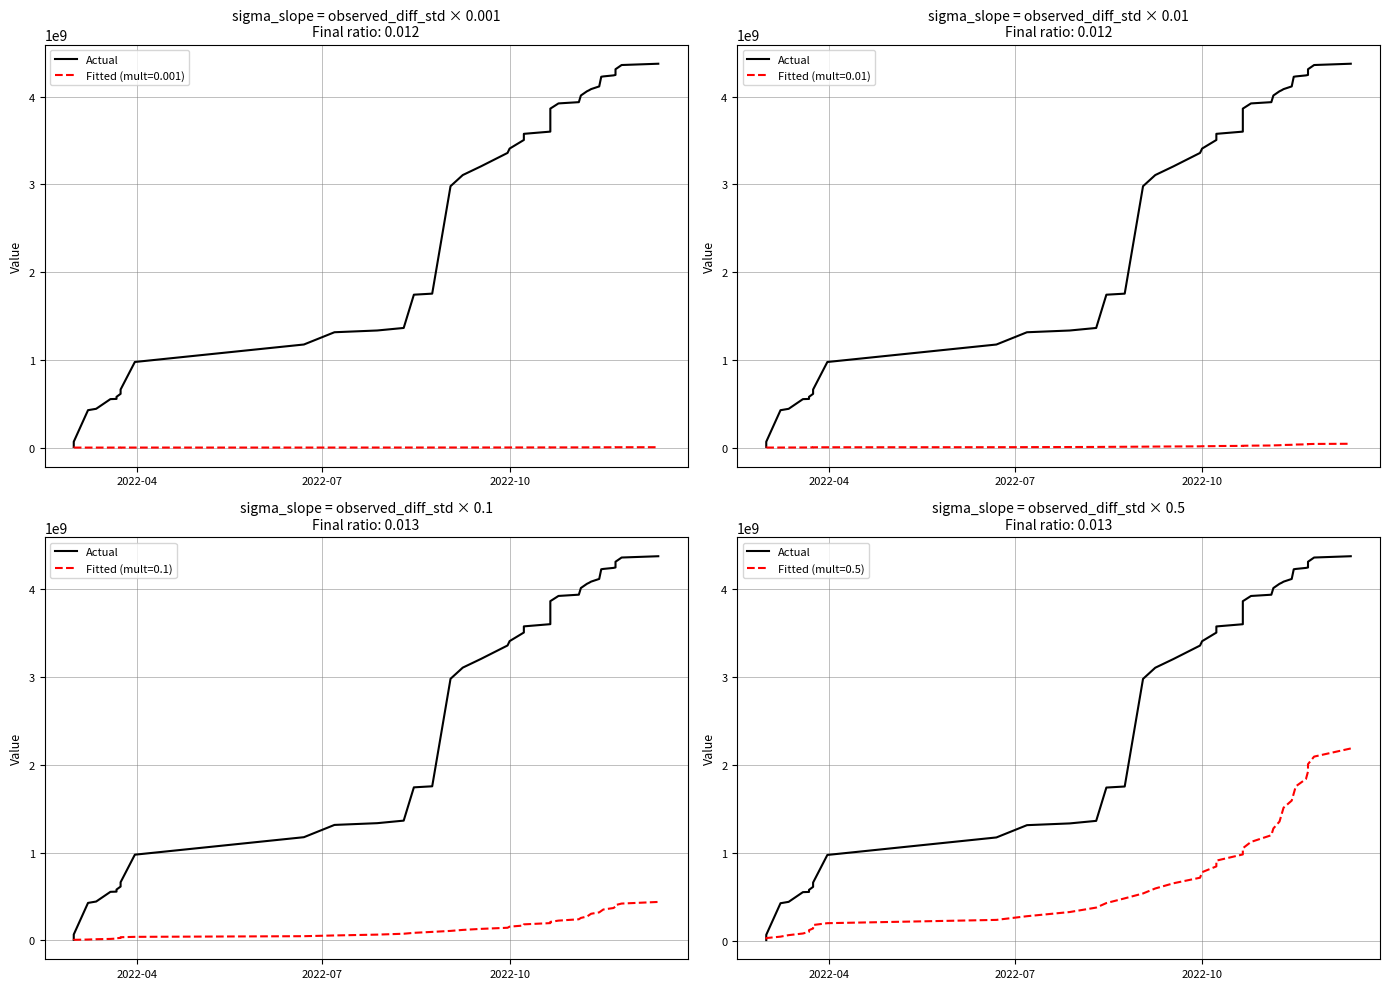

Is this an area chart (filled region under the line)?

No